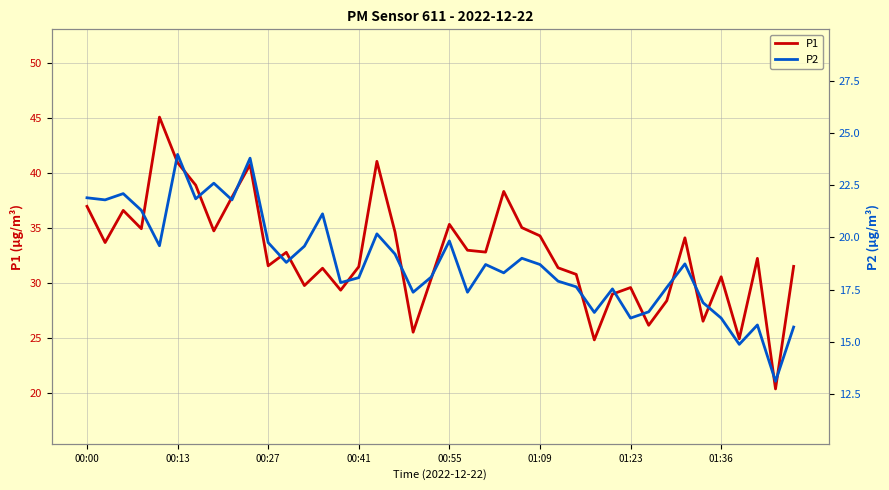

What is the sum of all P1 values?

1307.1